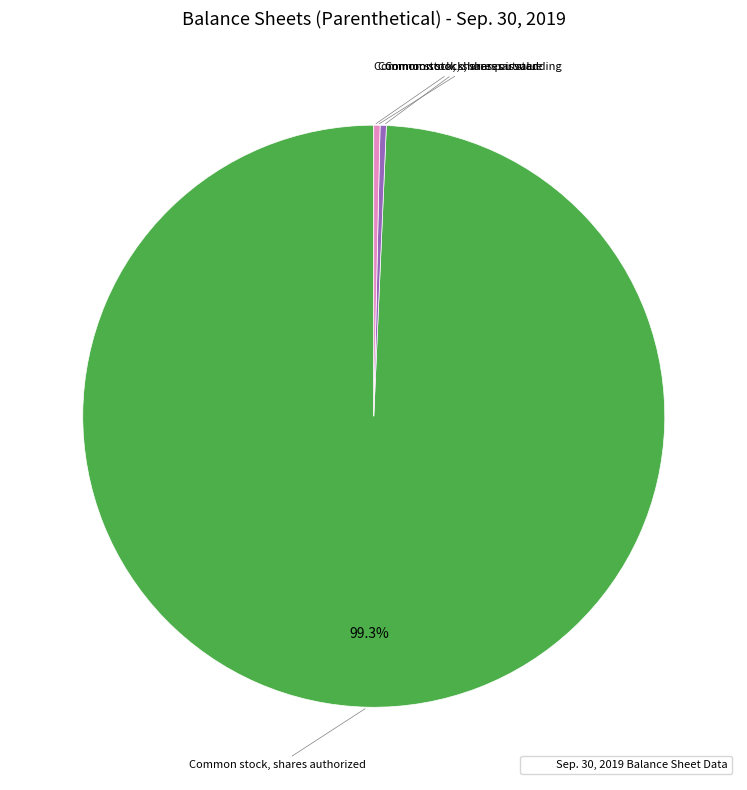

Does any single category account for the majority?

Yes